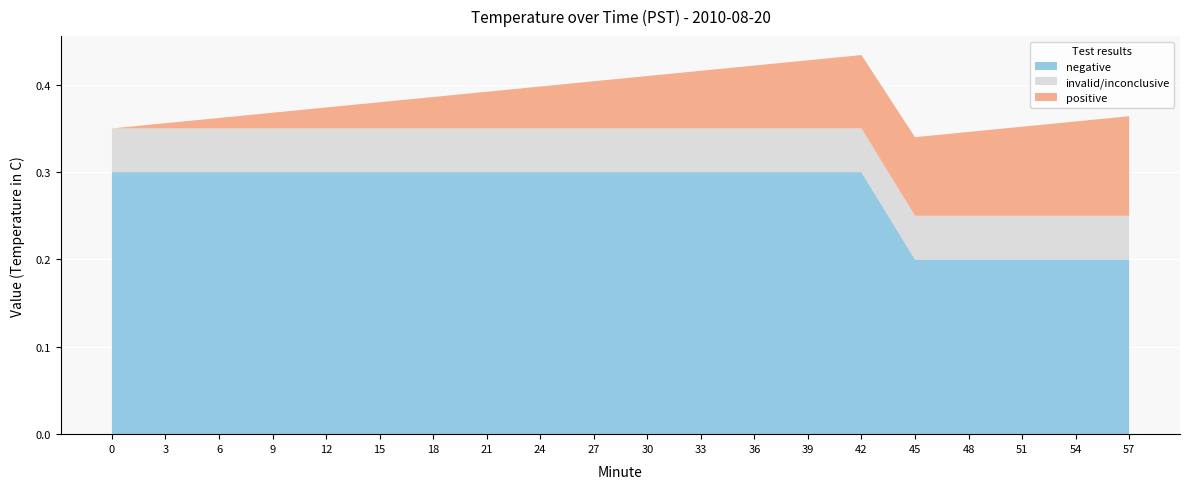

The value of negative at 3 is 0.3. True or false?

True